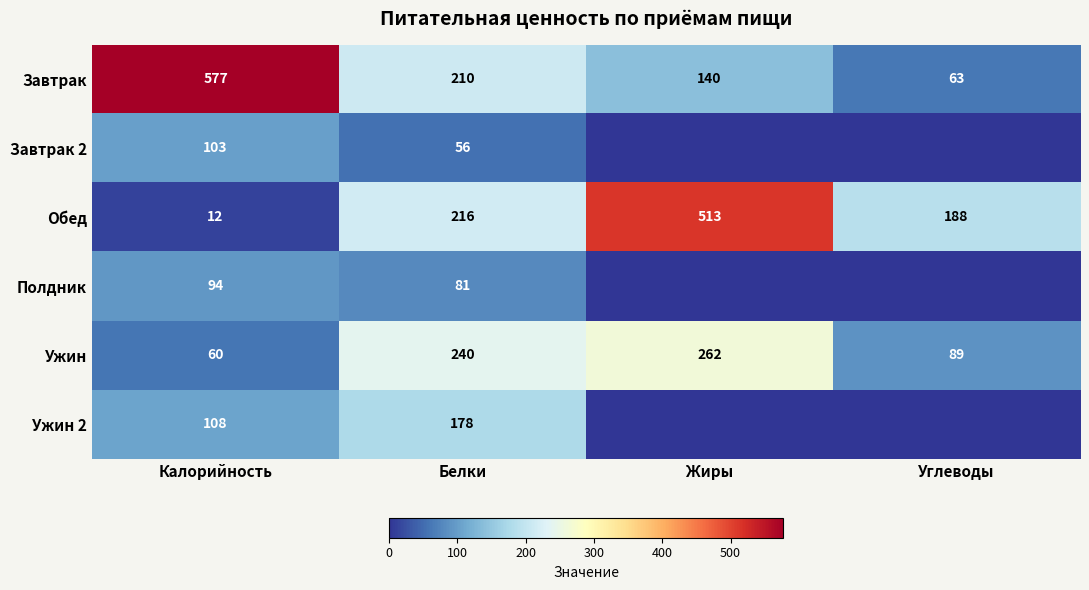

What is the sum of the Ужин values at Калорийность and Белки?

300